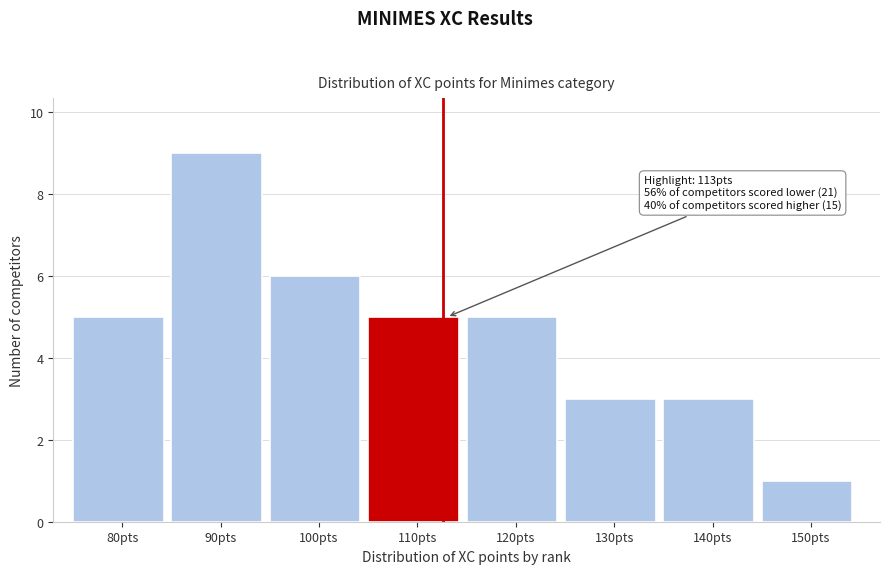

Reading right to left, list all the values displayed in this chart.

150pts=1	140pts=3	130pts=3	120pts=5	110pts=5	100pts=6	90pts=9	80pts=5